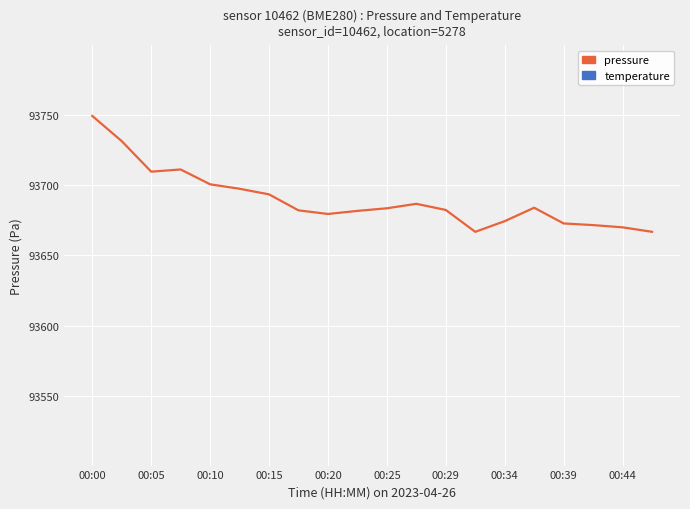

Which has a higher value, 17 or 00:15?

00:15